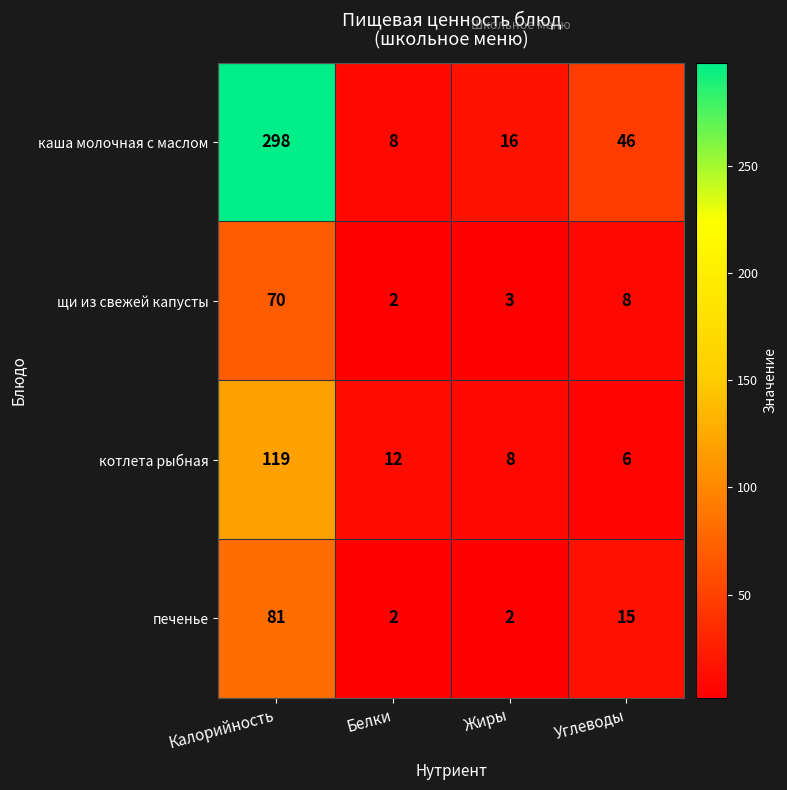

Is it true that печенье equals 1 at Белки?

False